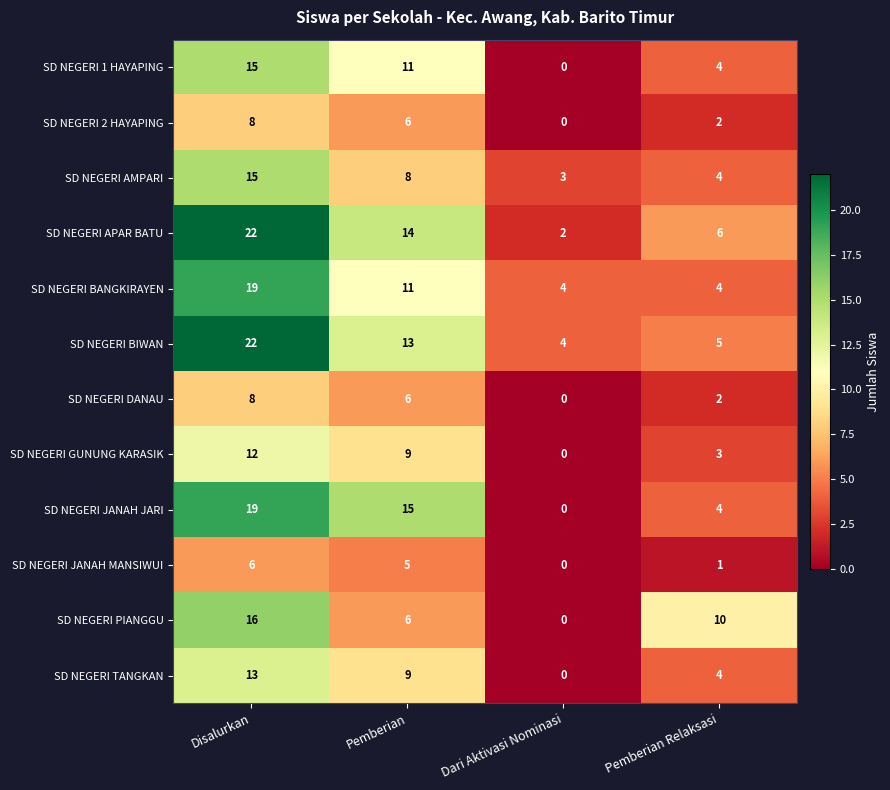

Which category has the lowest value across all series?

Dari Aktivasi Nominasi